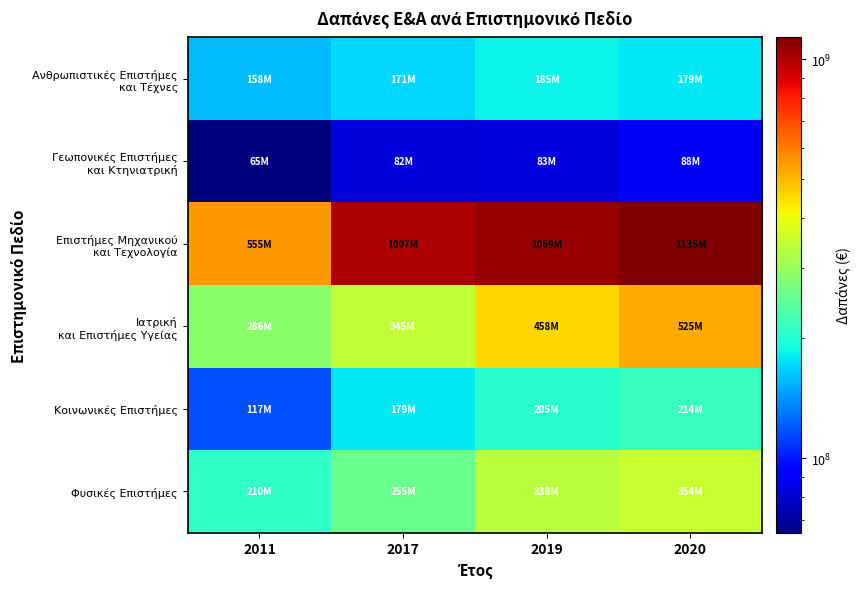

Count the number of categories in the chart.

4